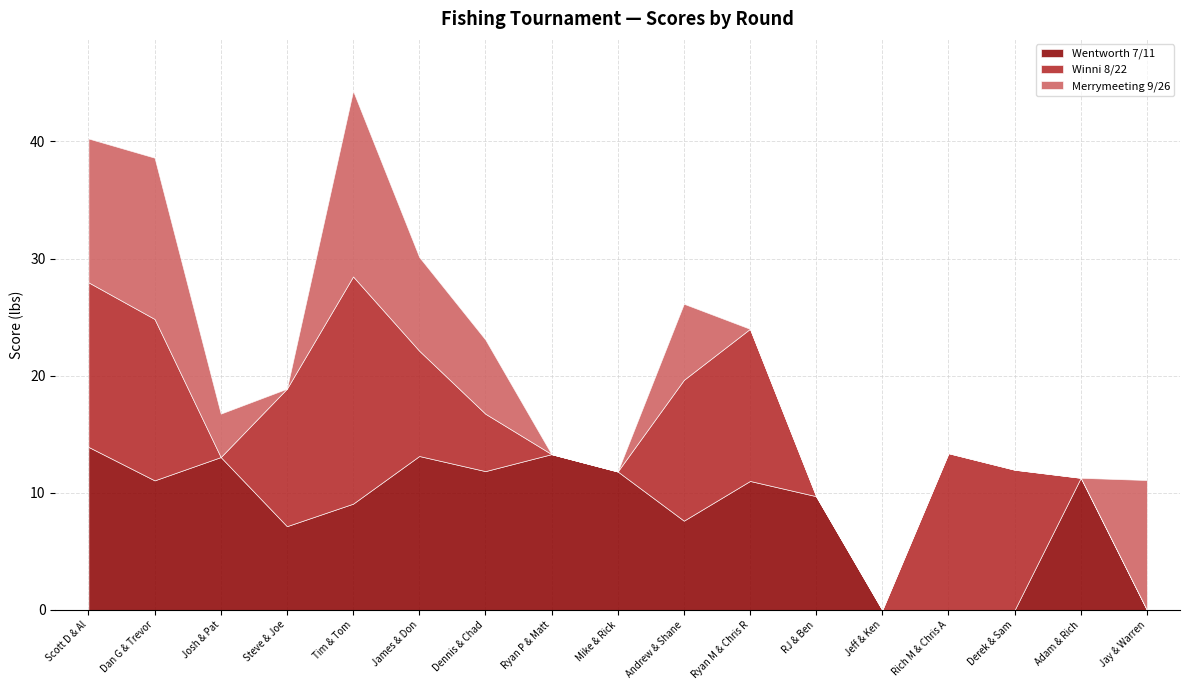

Reading left to right, extract all data points from this chart.

Wentworth 7/11: Scott D & Al=13.9	Dan G & Trevor=11.1	Josh & Pat=13.1	Steve & Joe=7.2	Tim & Tom=9.1	James & Don=13.1	Dennis & Chad=11.8	Ryan P & Matt=13.3	Mike & Rick=11.8	Andrew & Shane=7.6	Ryan M & Chris R=11.0	RJ & Ben=9.7	Jeff & Ken=0.0	Rich M & Chris A=0.0	Derek & Sam=0.0	Adam & Rich=11.3	Jay & Warren=0.0
Winni 8/22: Scott D & Al=14.1	Dan G & Trevor=13.8	Josh & Pat=0.0	Steve & Joe=11.7	Tim & Tom=19.4	James & Don=9.0	Dennis & Chad=4.9	Ryan P & Matt=0.0	Mike & Rick=0.0	Andrew & Shane=12.0	Ryan M & Chris R=13.0	RJ & Ben=0.0	Jeff & Ken=0.0	Rich M & Chris A=13.4	Derek & Sam=12.0	Adam & Rich=0.0	Jay & Warren=0.0
Merrymeeting 9/26: Scott D & Al=12.3	Dan G & Trevor=13.8	Josh & Pat=3.7	Steve & Joe=0.0	Tim & Tom=15.8	James & Don=8.0	Dennis & Chad=6.3	Ryan P & Matt=0.0	Mike & Rick=0.0	Andrew & Shane=6.5	Ryan M & Chris R=0.0	RJ & Ben=0.0	Jeff & Ken=0.0	Rich M & Chris A=0.0	Derek & Sam=0.0	Adam & Rich=0.0	Jay & Warren=11.1